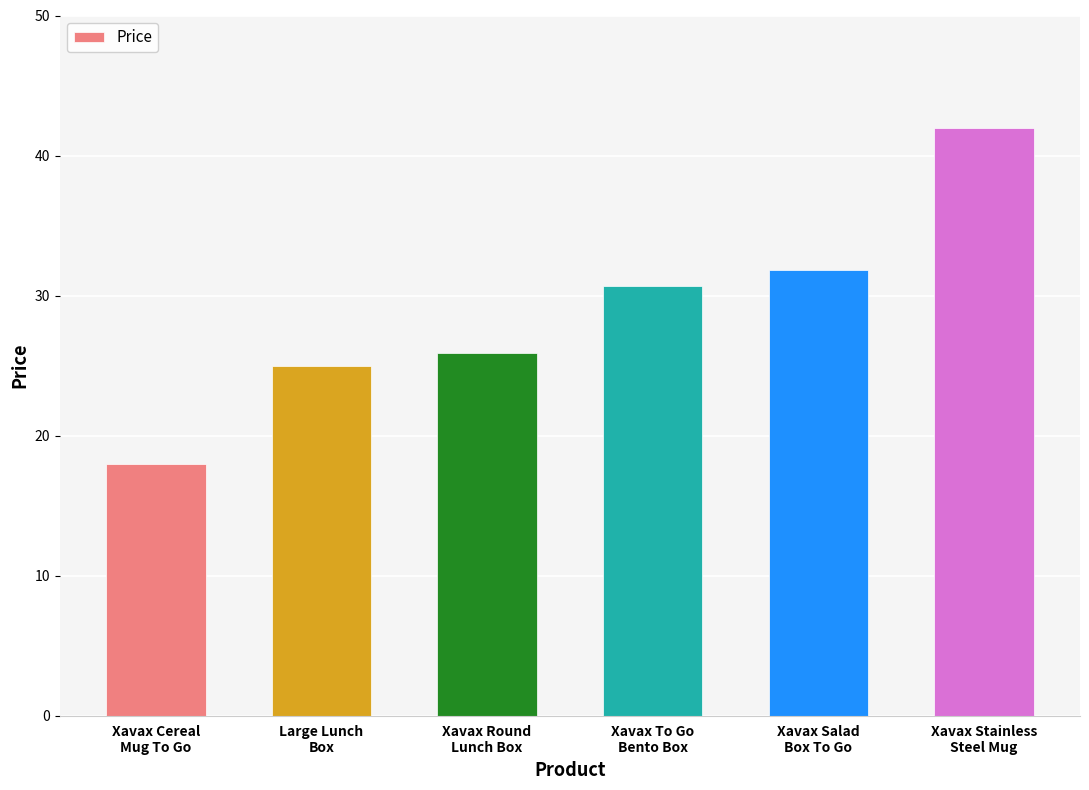

True or false: the data shows 18.0 at Xavax Cereal
Mug To Go.

True